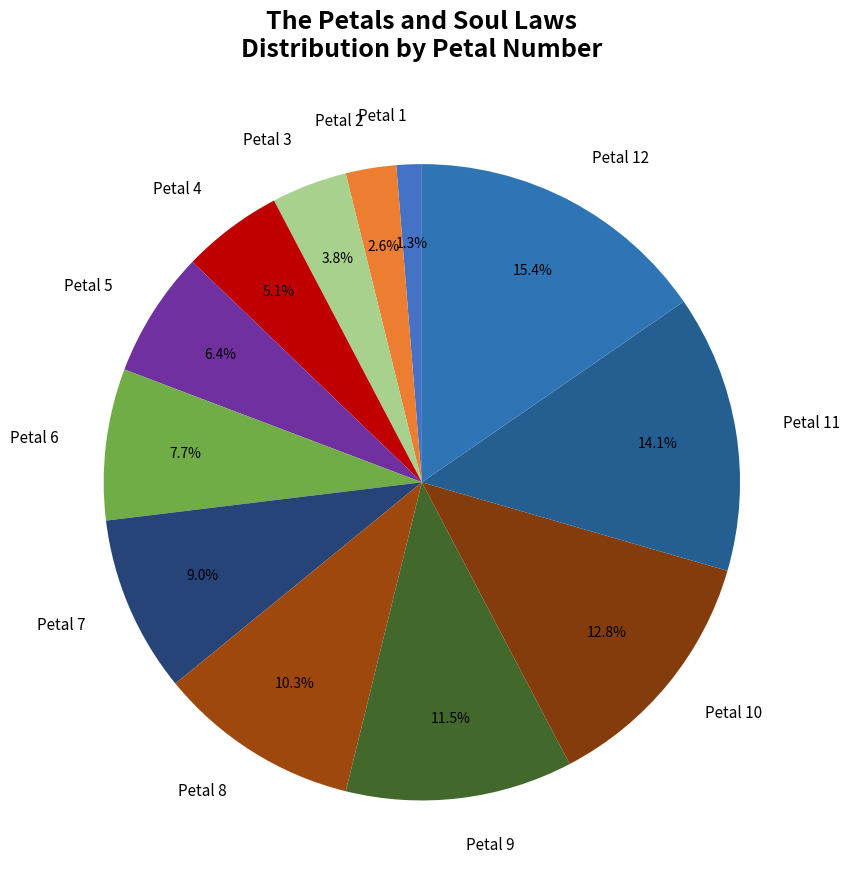

Does any single category account for the majority?

No